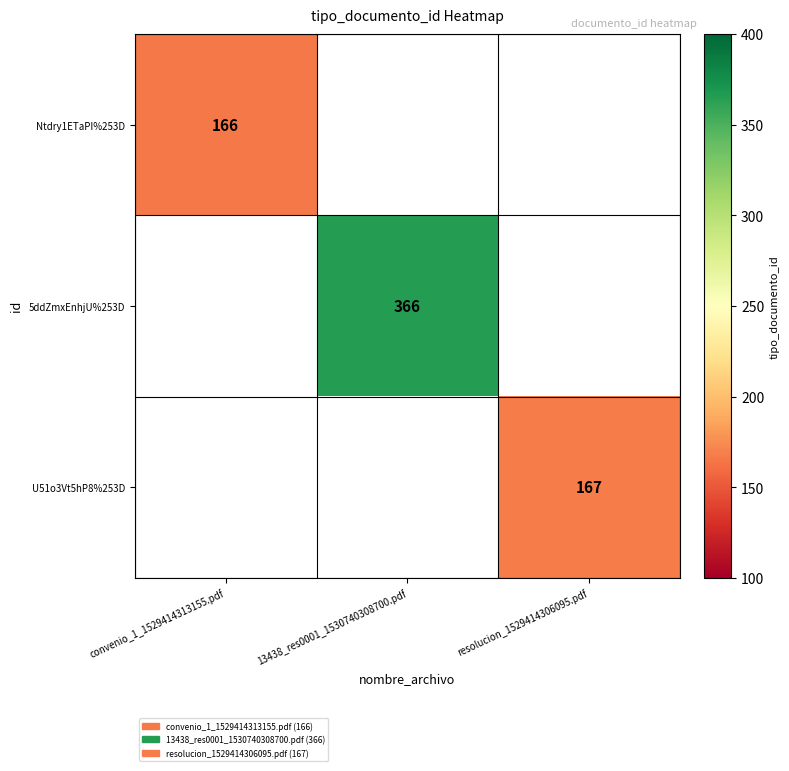

Is it true that U51o3Vt5hP8%253D equals 81 at resolucion_1529414306095.pdf?

False